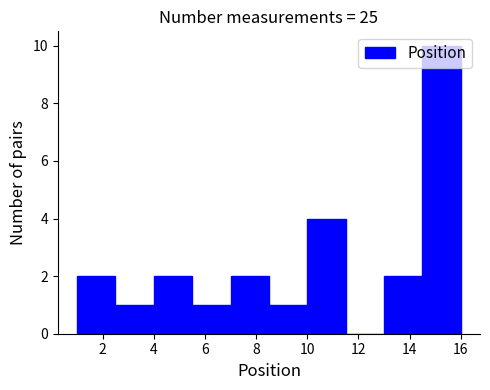

Reading left to right, list every bar in this chart as the range it spans on the x-axis followed by its height. Neither the bar edges nor the heights are printed on the chart, so give them approximately, as read against the axes.

1.0 to 2.5: 2
2.5 to 4.0: 1
4.0 to 5.5: 2
5.5 to 7.0: 1
7.0 to 8.5: 2
8.5 to 10.0: 1
10.0 to 11.5: 4
11.5 to 13.0: 0
13.0 to 14.5: 2
14.5 to 16.0: 10